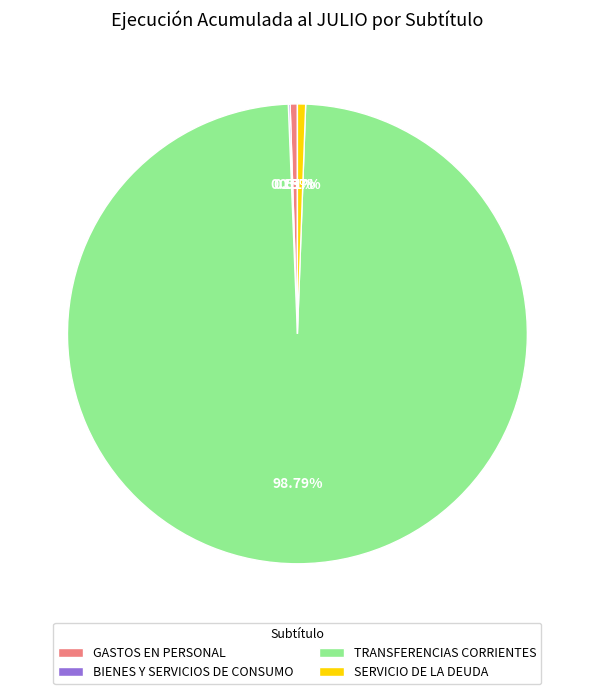

Is GASTOS EN PERSONAL the majority of the pie?

No